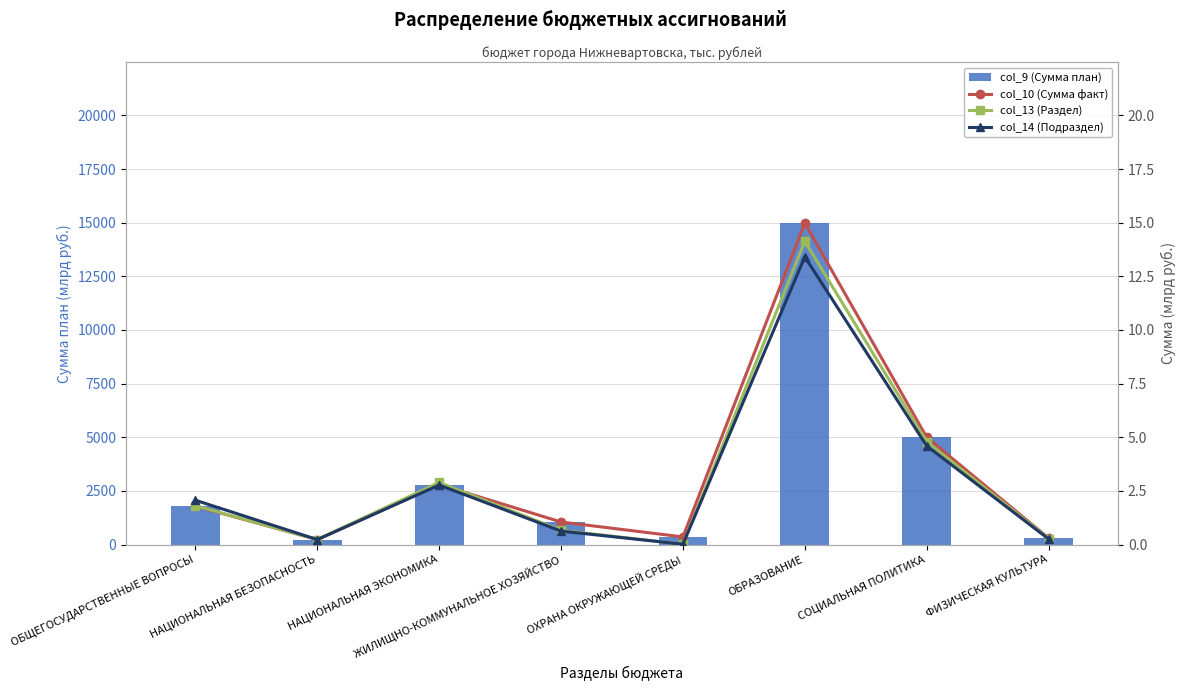

True or false: col_10 (Сумма факт) has a value of 2.2 at СОЦИАЛЬНАЯ ПОЛИТИКА.

False